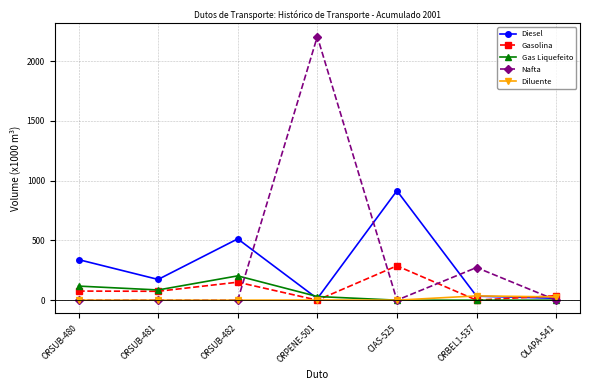

Which series has the largest total across all categories?

Nafta